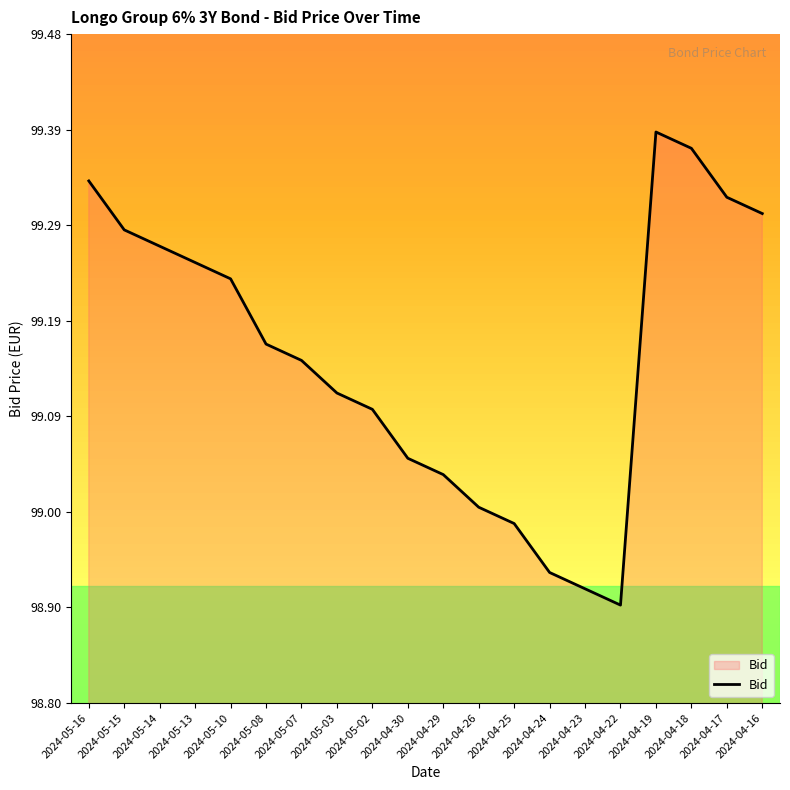

The chart shows a value of 99.3 at 2024-04-17. True or false?

True